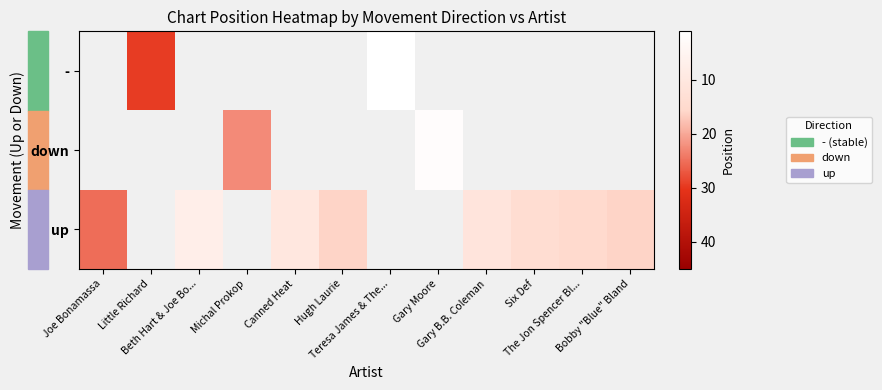

What is the minimum value shown in the chart?

1.0